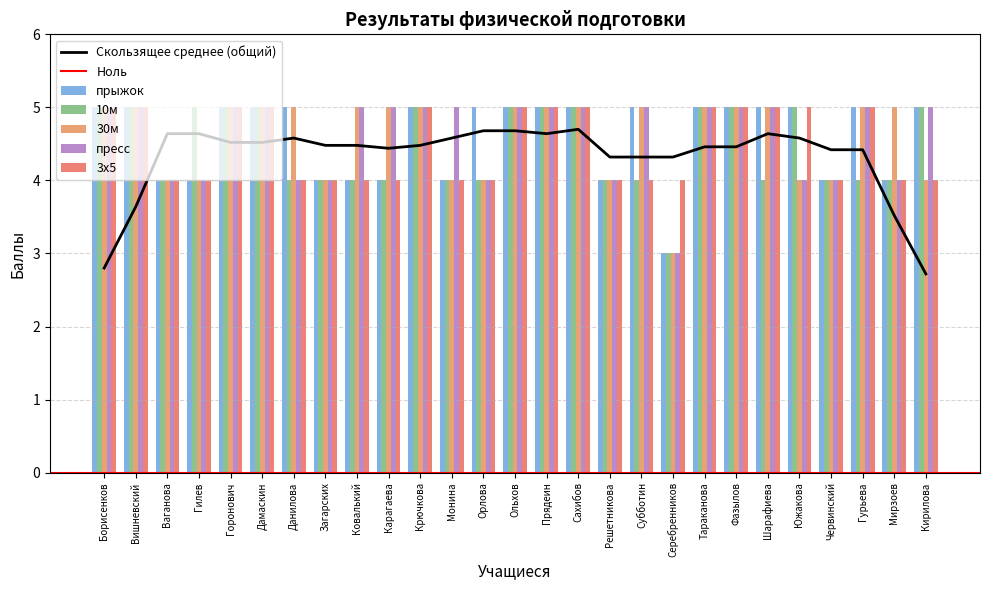

How many data points in 30м are less than 5?

10